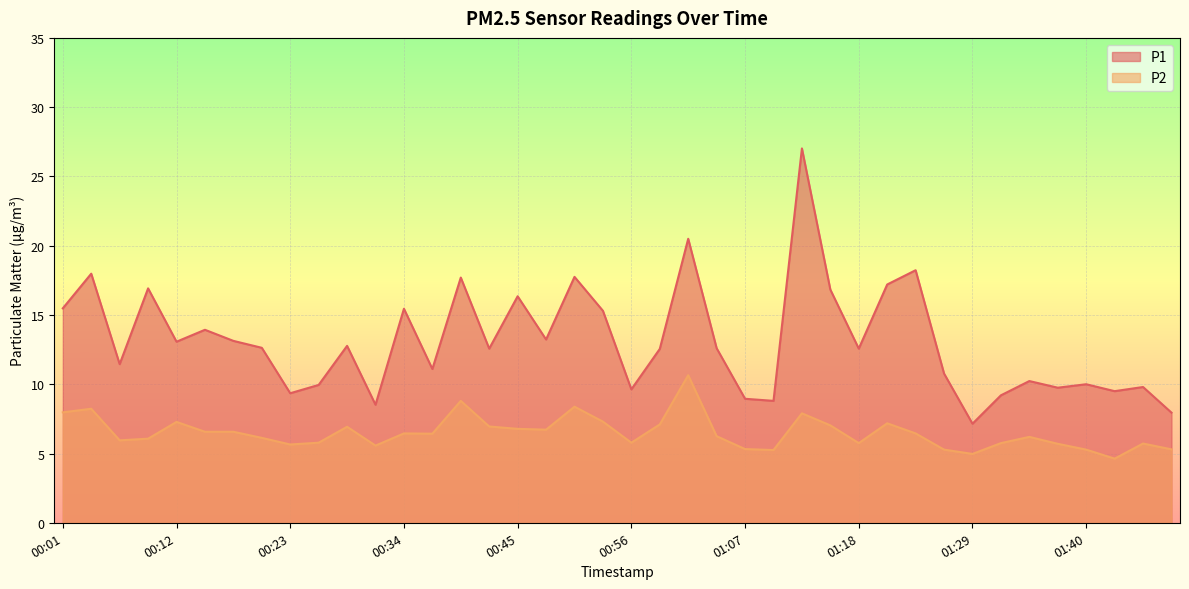

What are all the series names shown in the legend?

P1, P2